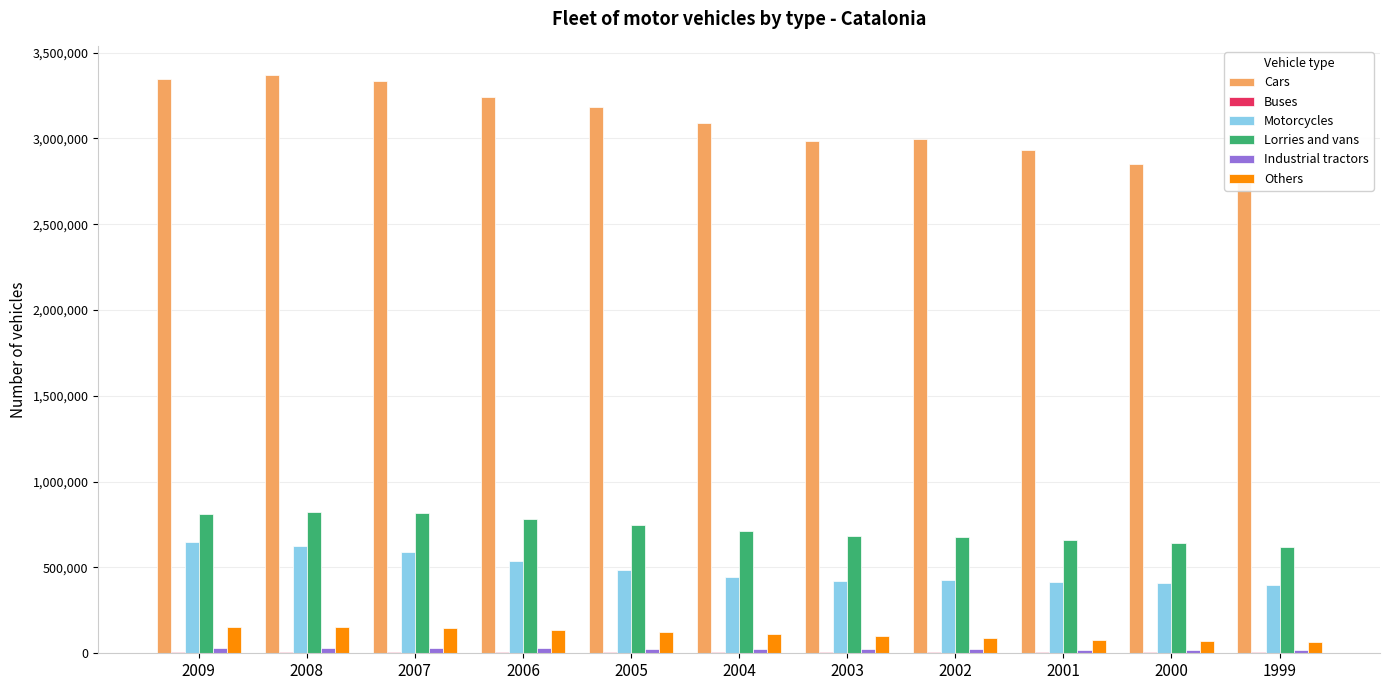

Which category has the highest value in the Buses series?

2009